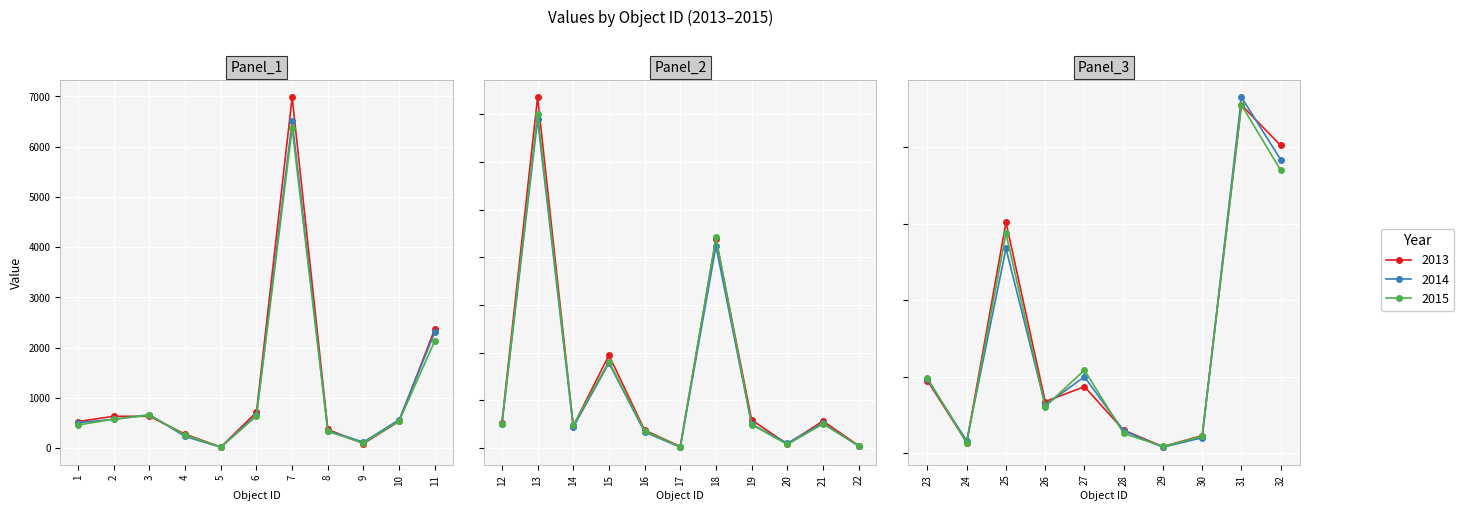

At which category is the sum across all series the highest?

7